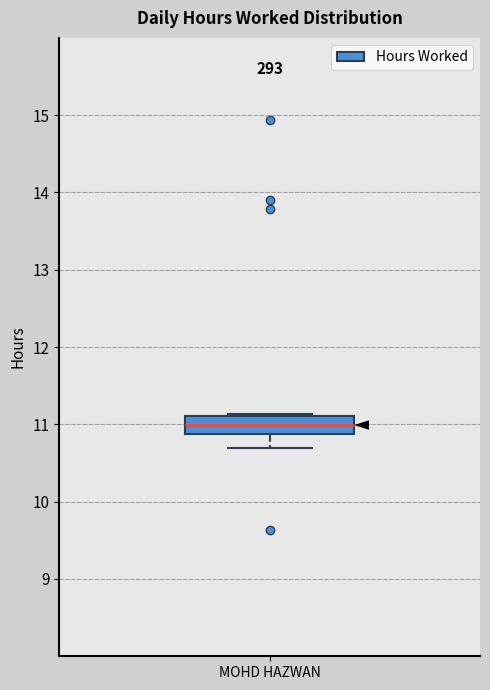

Where is the upper edge of the box for MOHD HAZWAN on the y-axis? The values are not printed on the chart, so give them approximately, as read against the axis.

11.1